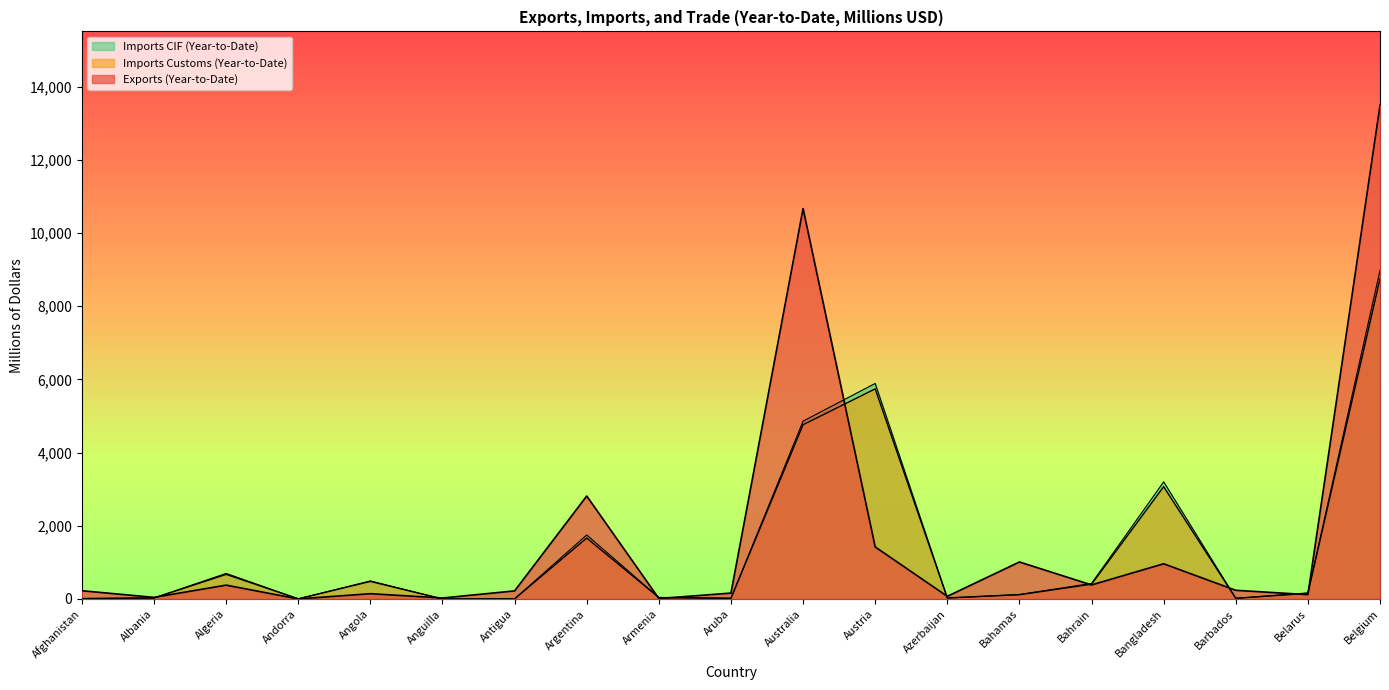

Which series changed the most between Antigua and Bahamas?

Exports (Year-to-Date)